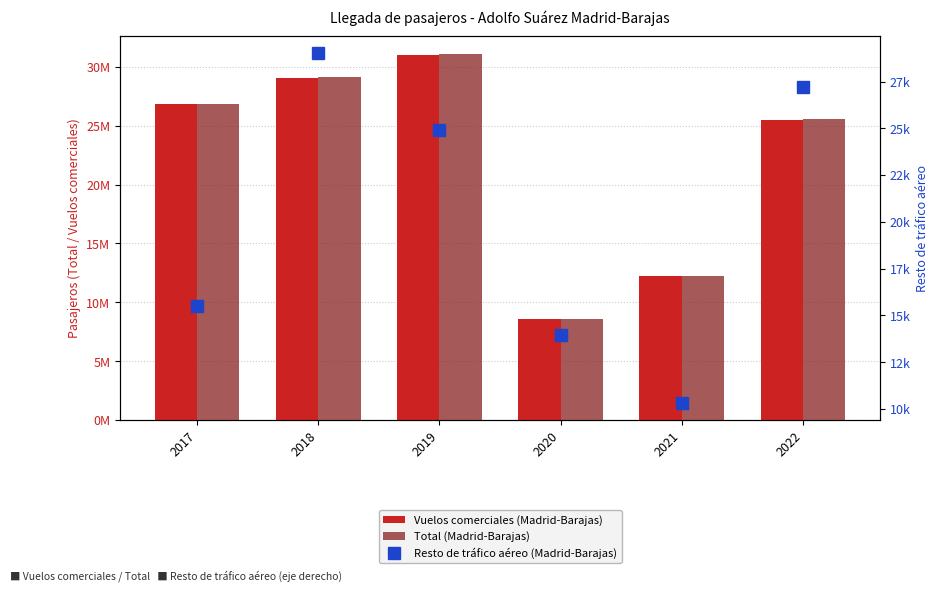

Count the number of categories in the chart.

6